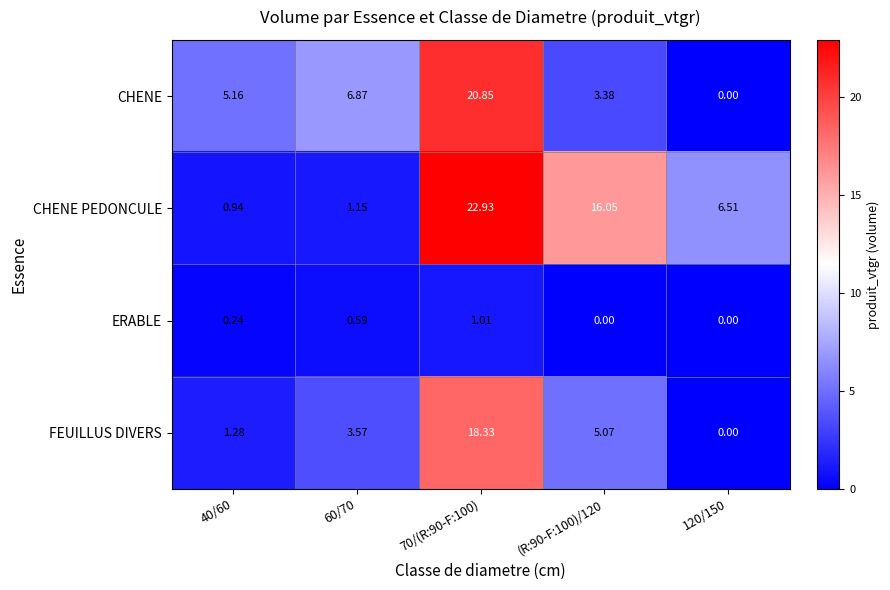

What is the difference between the highest and lowest values at 40/60?

4.9